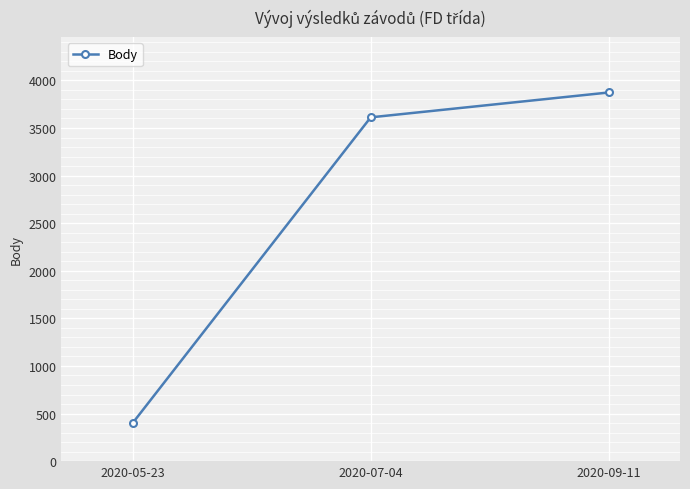

Reading left to right, transcribe all the data shown in this chart.

2020-05-23=402	2020-07-04=3612	2020-09-11=3873